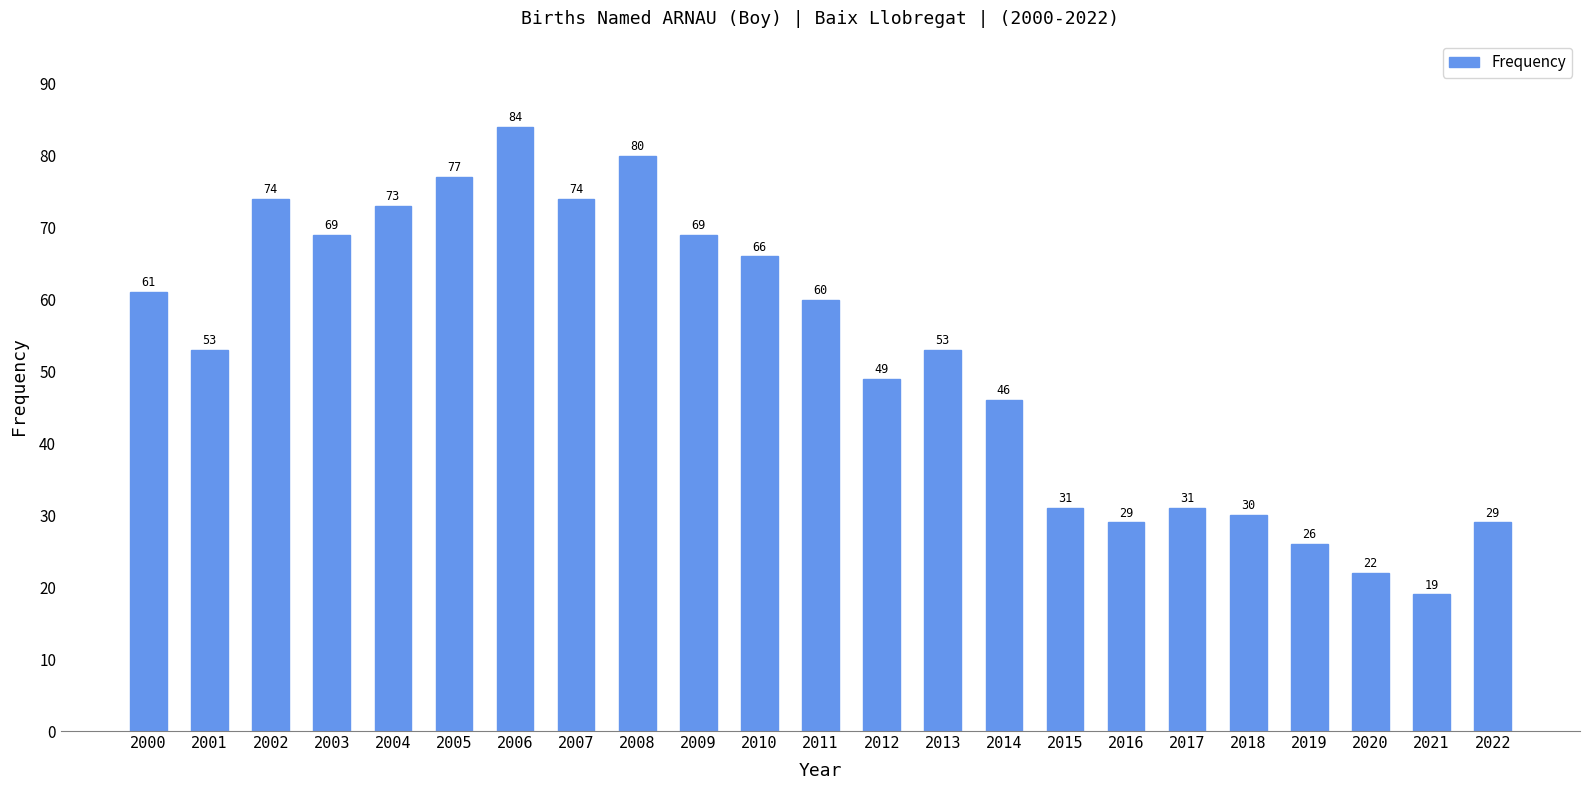

What is the difference between the values at 2008 and 2018?

50